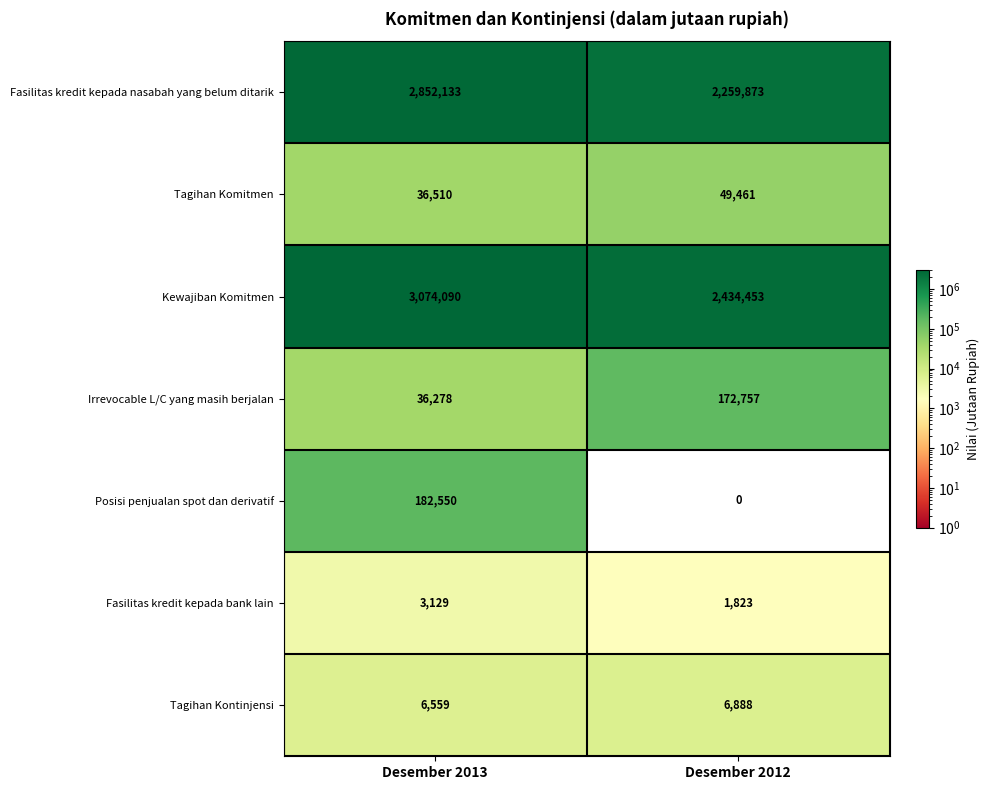

What is the difference between the highest and lowest values at Desember 2012?

2434453